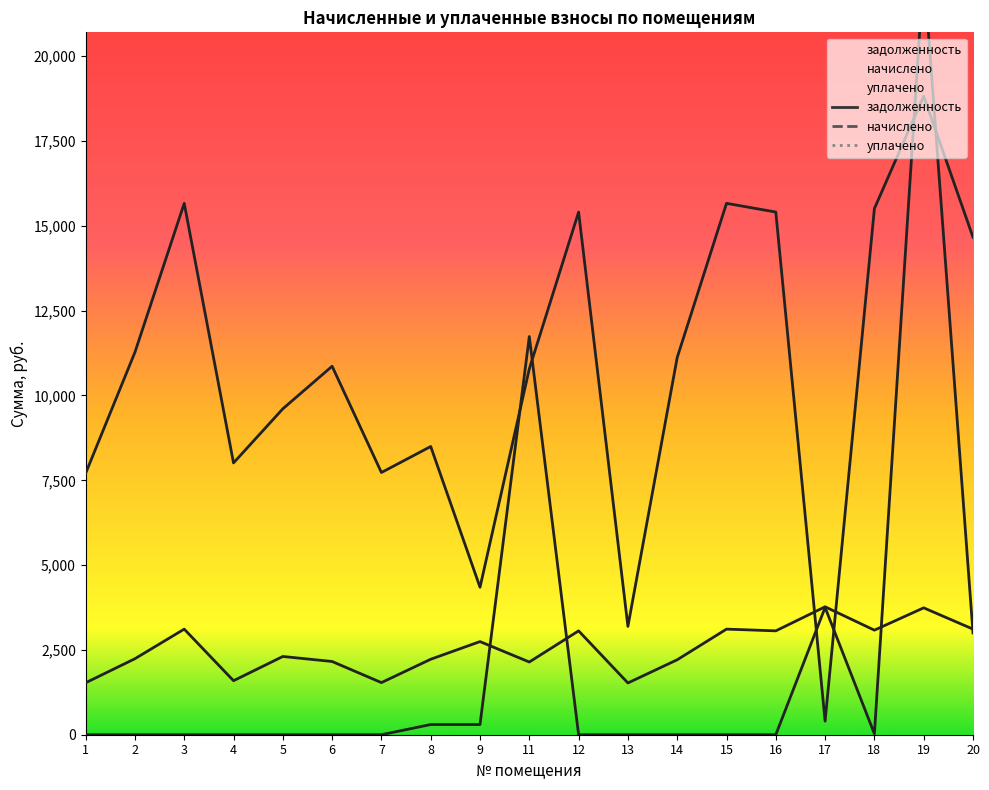

What is the maximum value shown in the chart?

22580.7